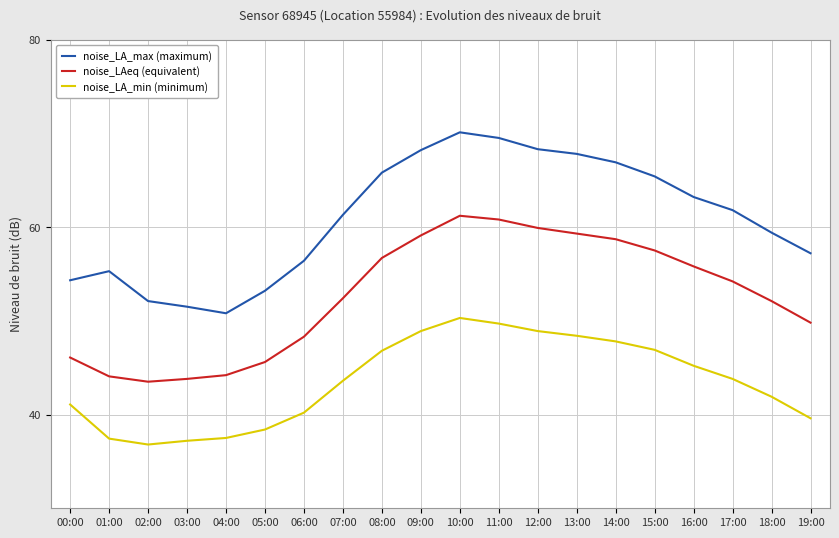

What is the lowest value of the noise_LA_min (minimum) series?

36.8